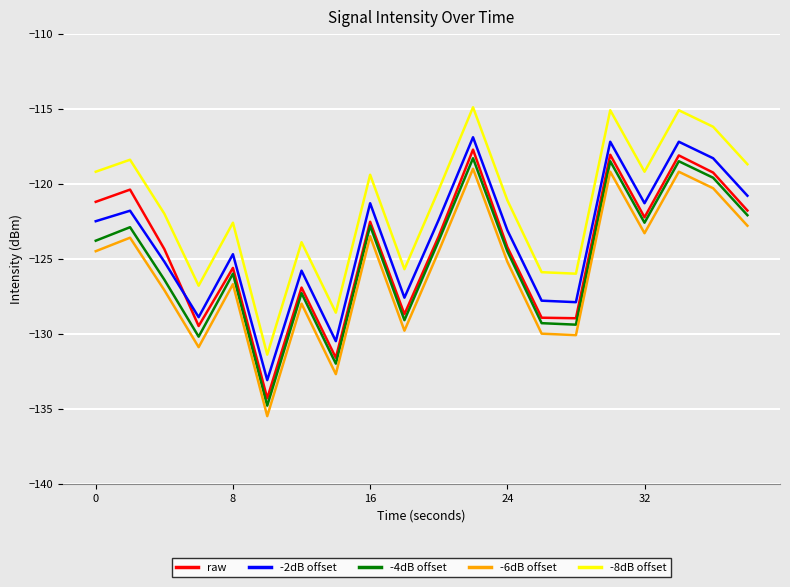

Which series has the largest total across all categories?

-8dB offset